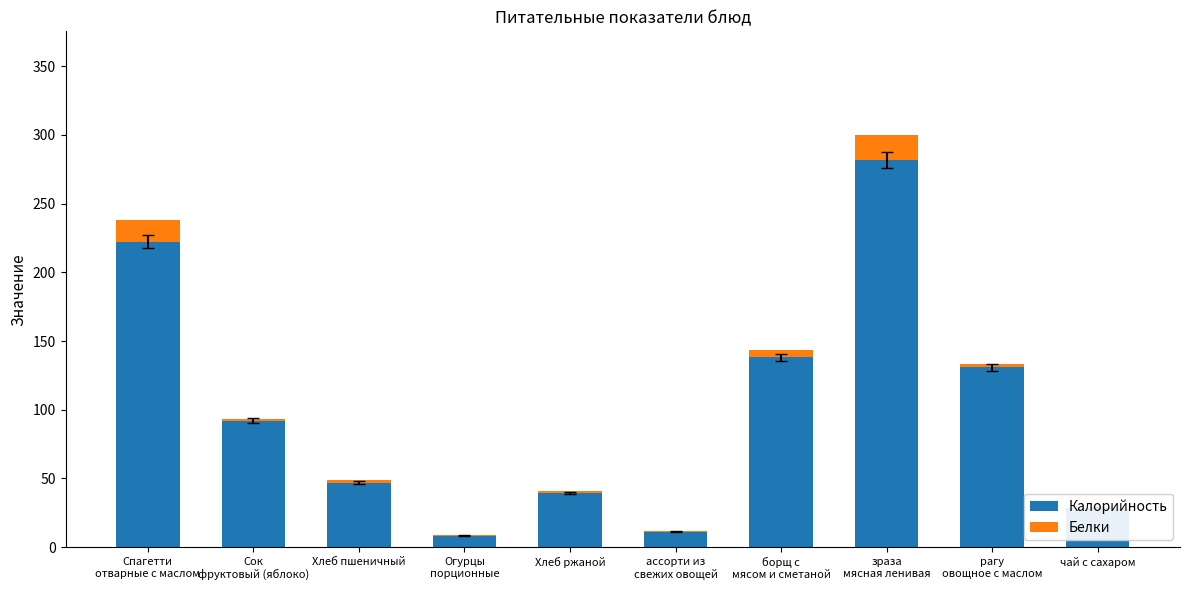

How many bars are there in total?

20